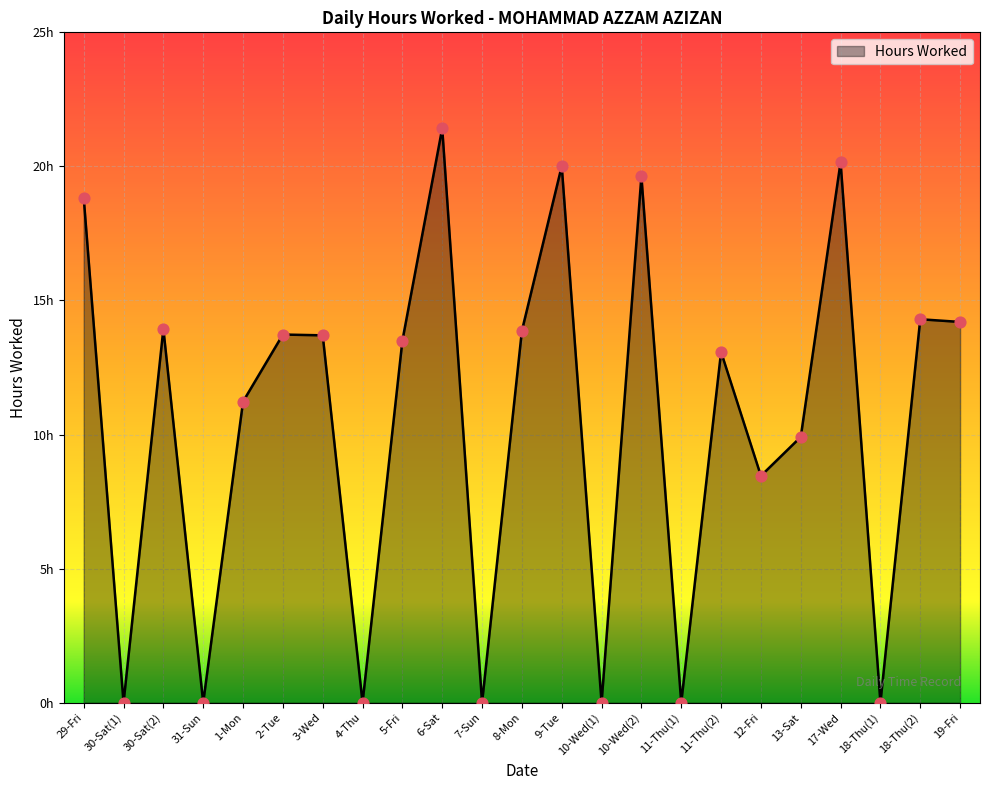

What is the change in value from 10-Wed(2) to 18-Thu(1)?

-19.6